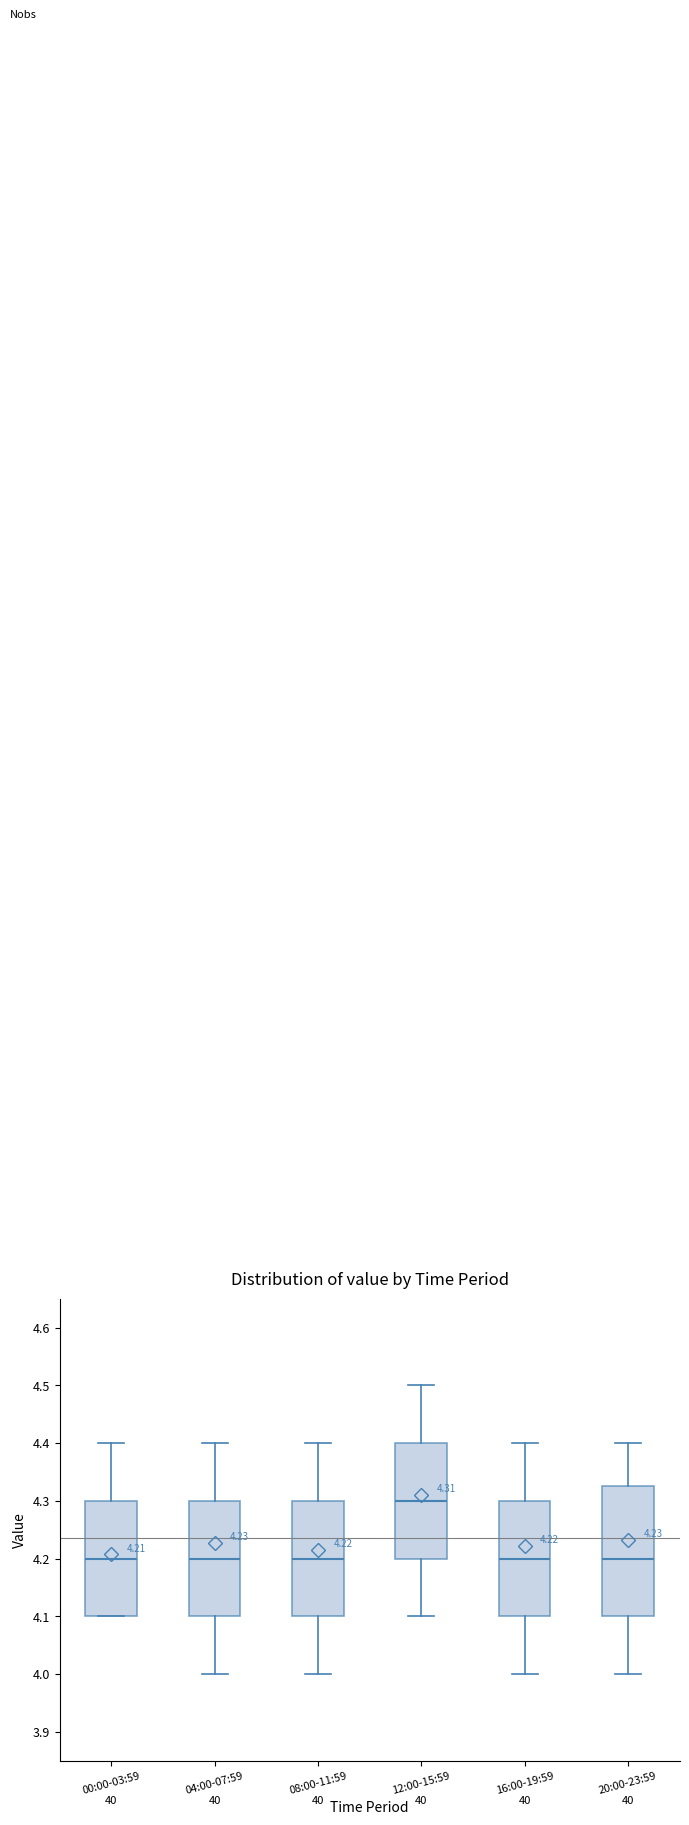

Comparing the boxes themselves (not the whiskers), which one is the tallest?

20:00-23:59